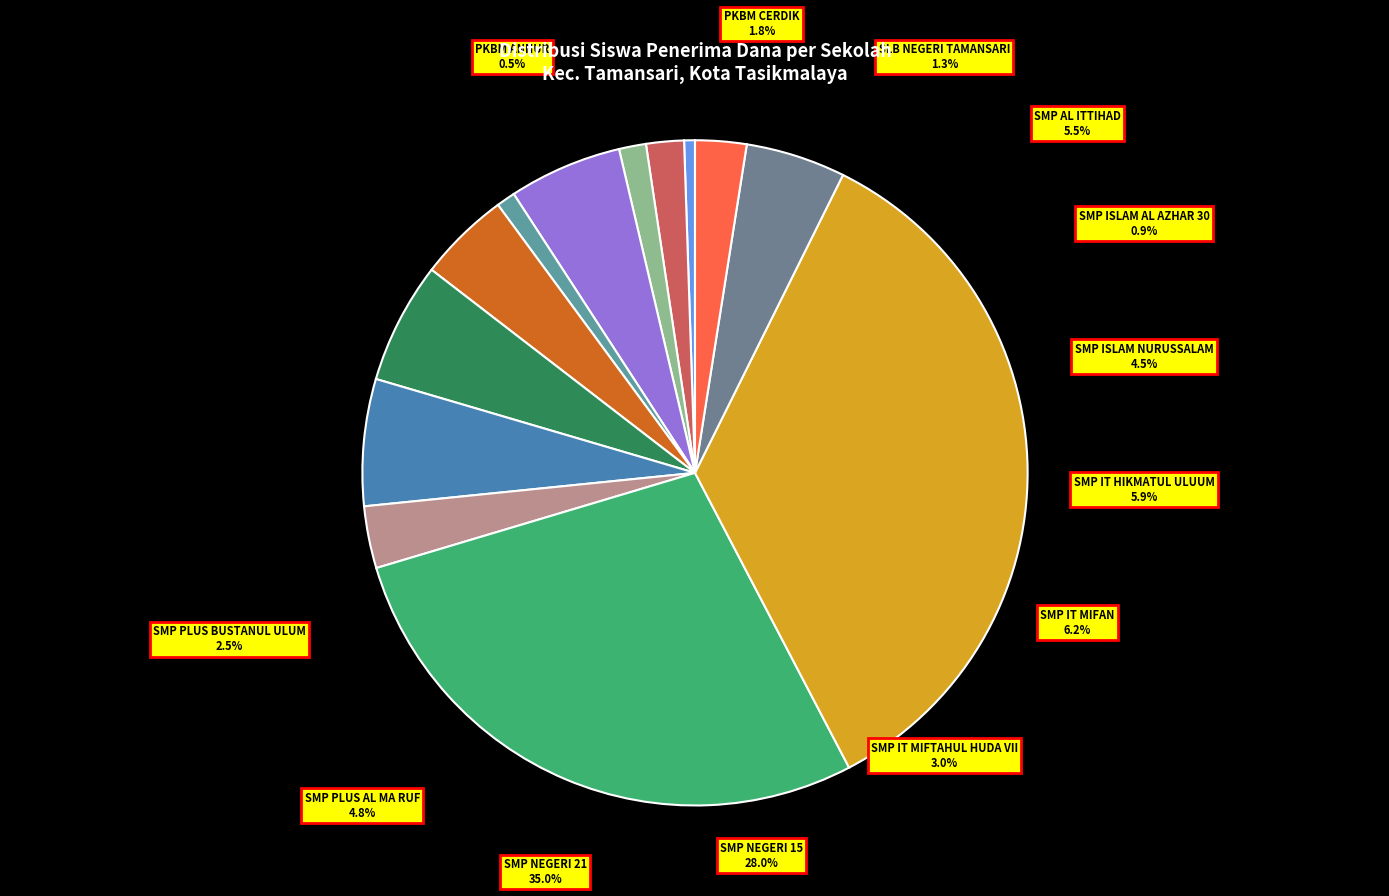

To the nearest percent, what is the combined percentage of SMP ISLAM AL AZHAR 30 and SMP NEGERI 21?

36%